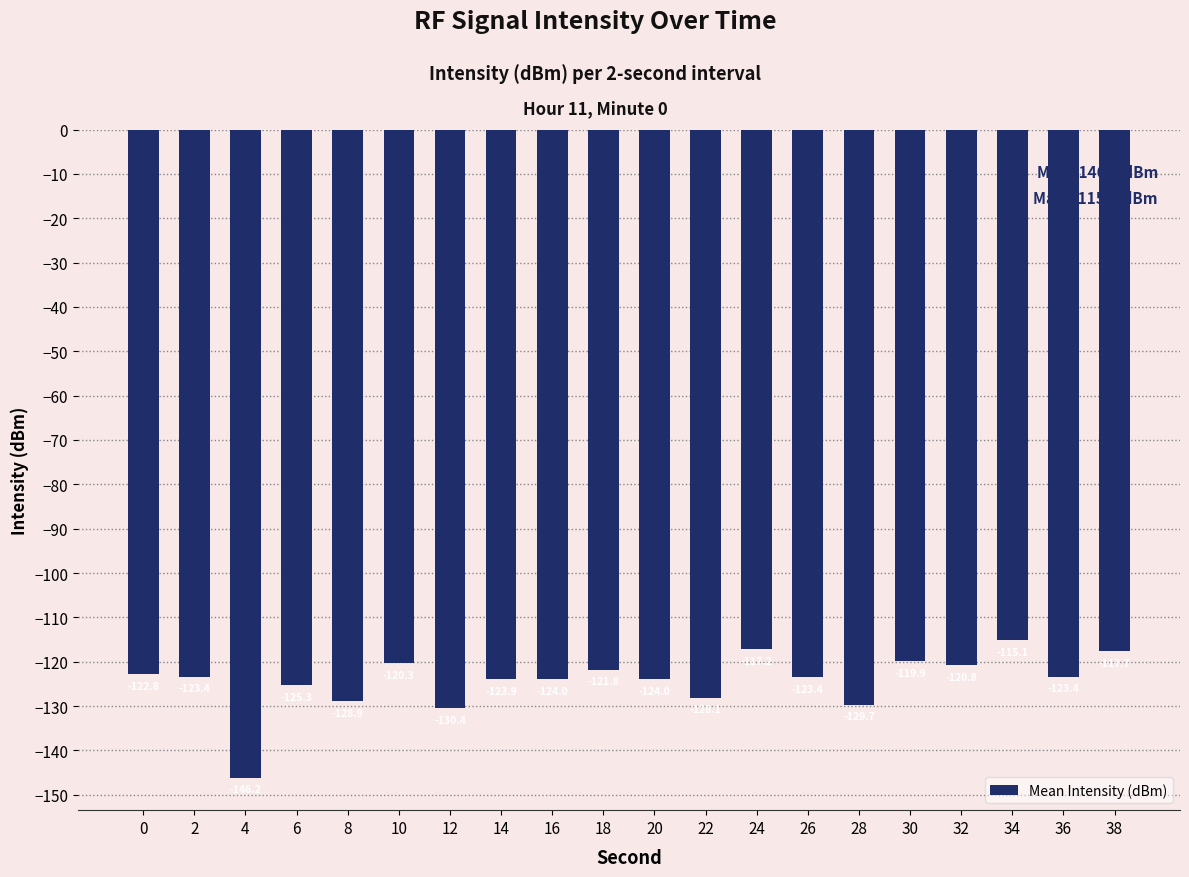

What is the change in value from 8 to 24?

+11.7